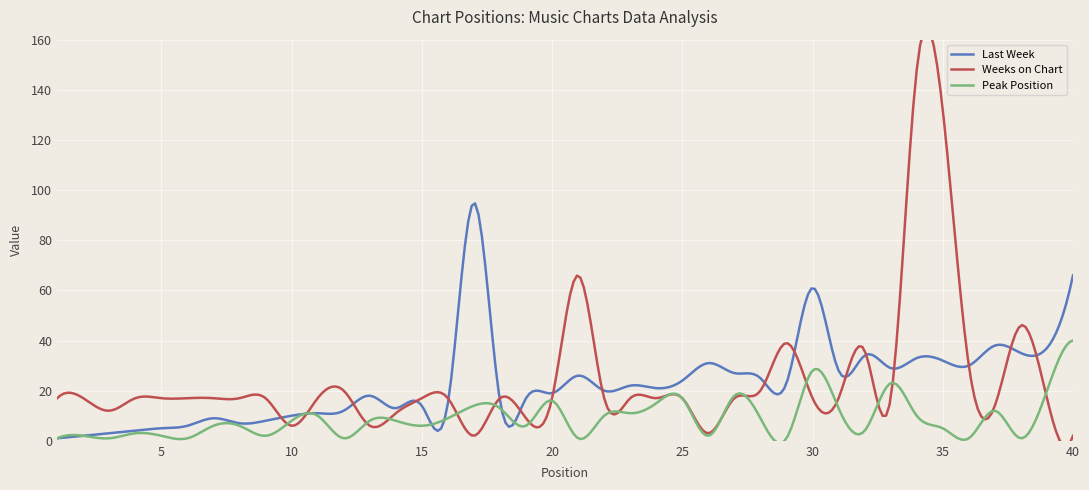

At 16, list the series in order from smallest to largest.

Peak Position, Last Week, Weeks on Chart